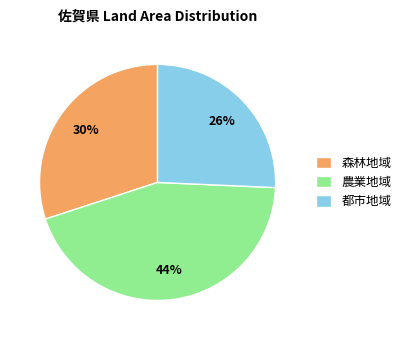

To the nearest percent, what portion does 森林地域 represent?

30%